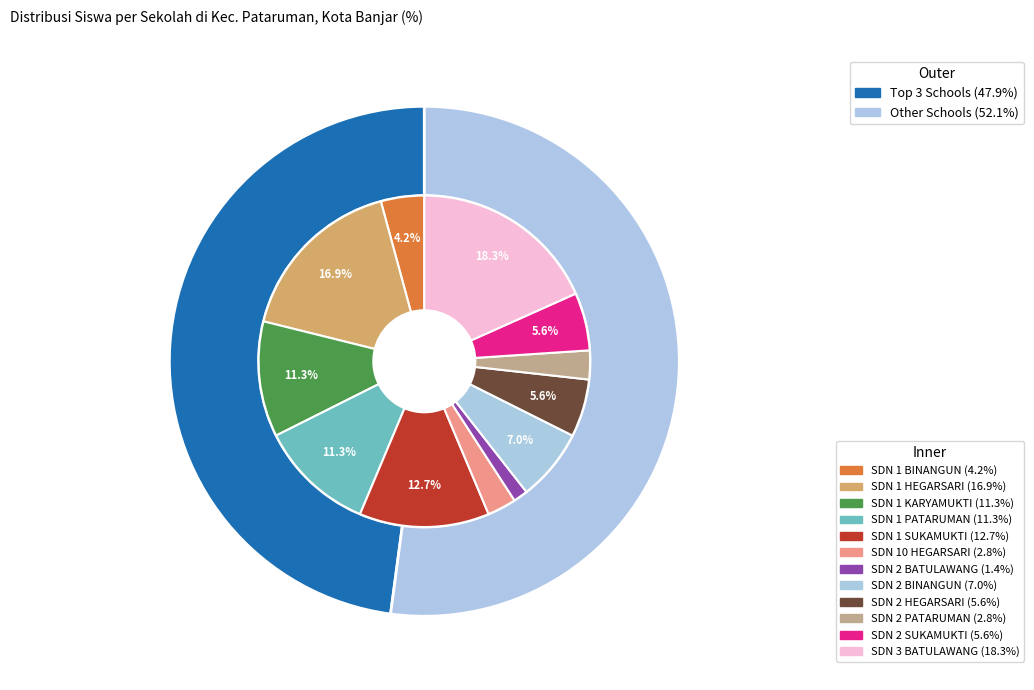

To the nearest percent, what is the difference between the SD NEGERI 1 KARYAMUKTI and SD NEGERI 2 BATULAWANG slice percentages?

10%